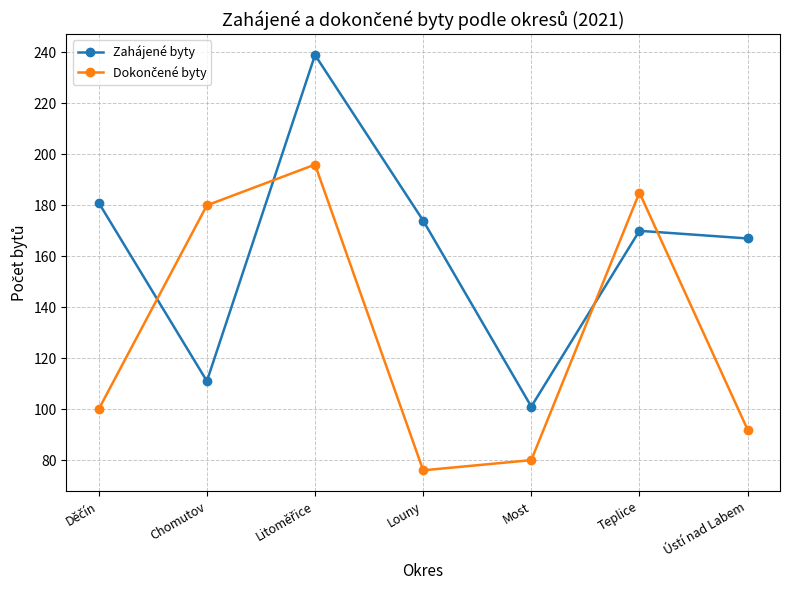

Which category has the lowest value in the Zahájené byty series?

Most